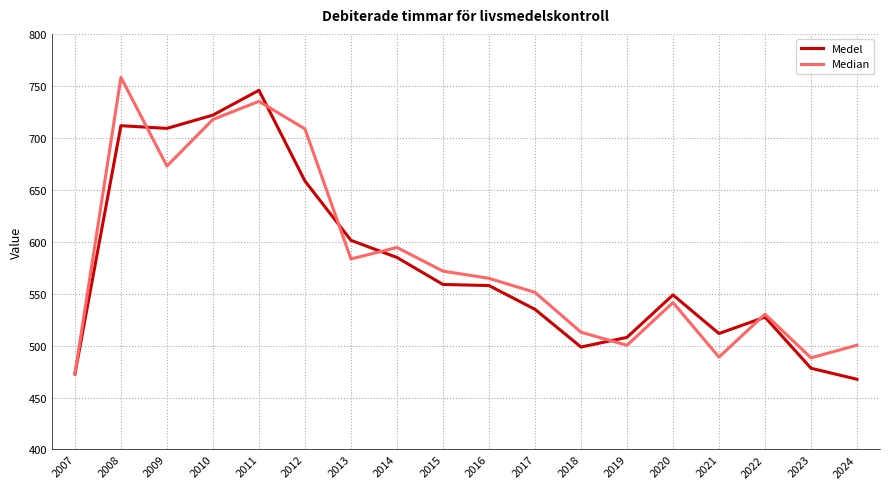

Read the Medel value at 2022.

527.4